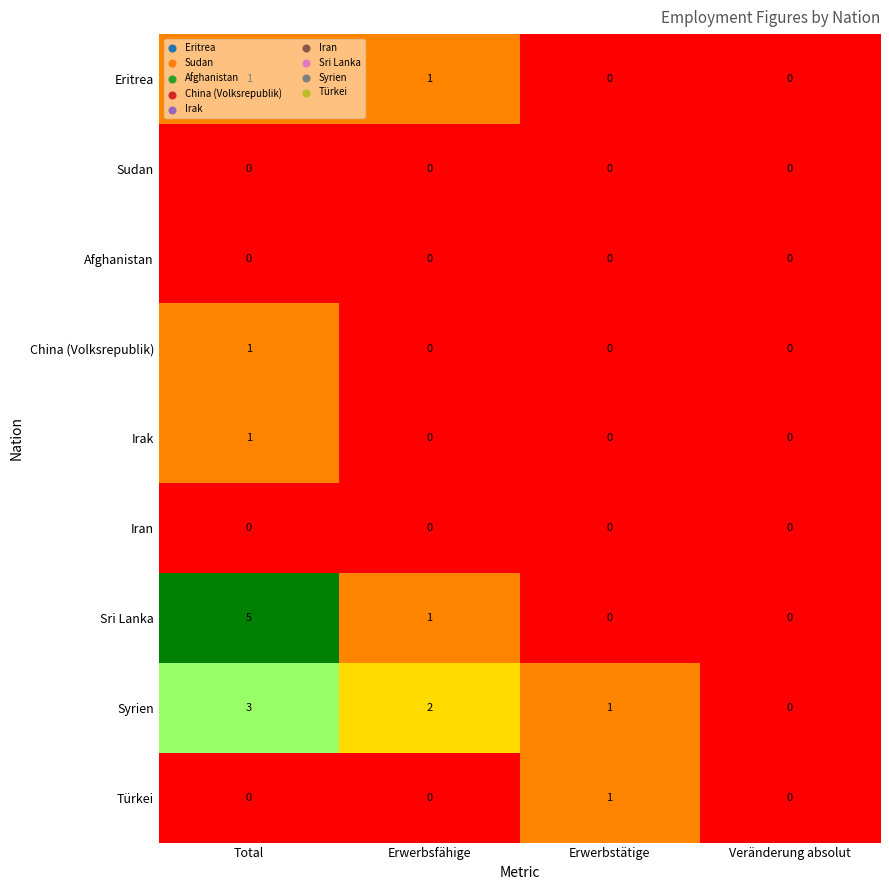

How many distinct data groups are displayed?

9